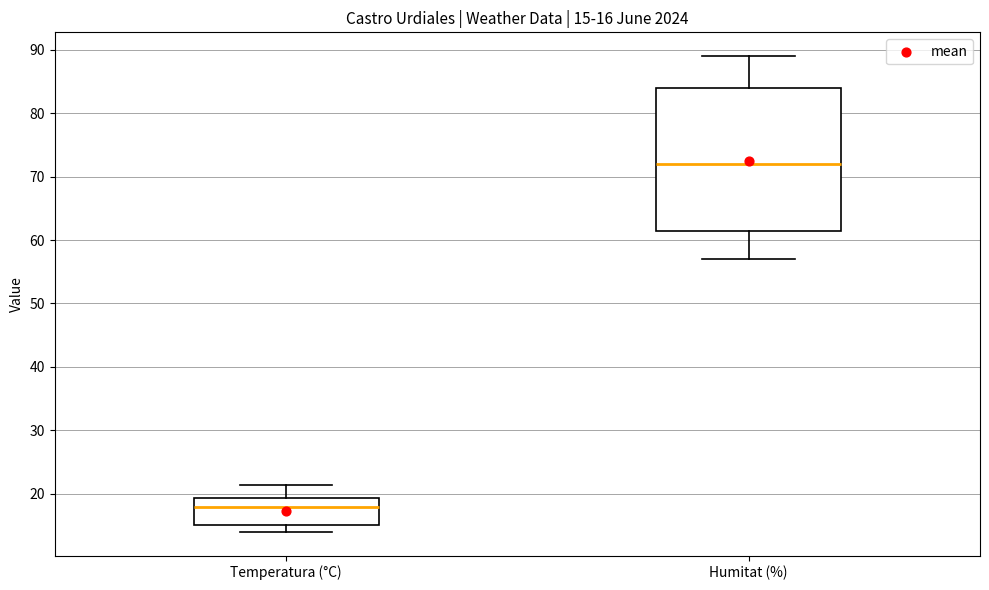

Which box's median line is the lowest?

Temperatura (°C)